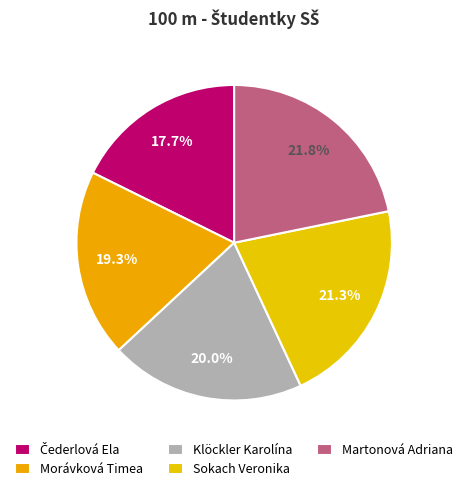

To the nearest percent, what percentage of the pie is Martonová Adriana?

22%